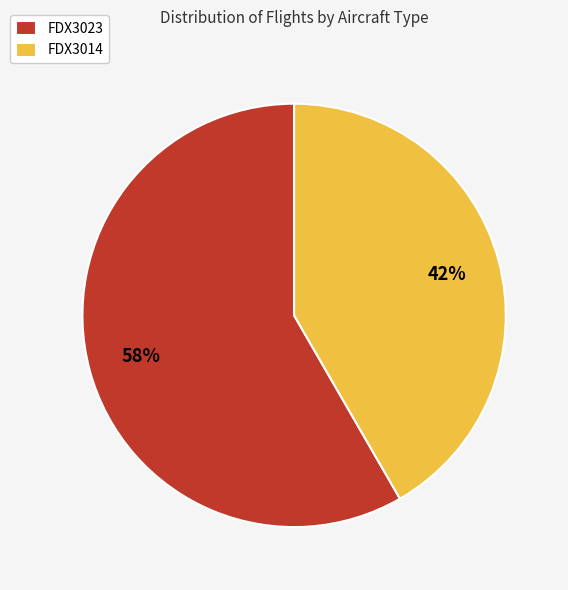

True or false: FDX3023 accounts for 58% of the total.

True